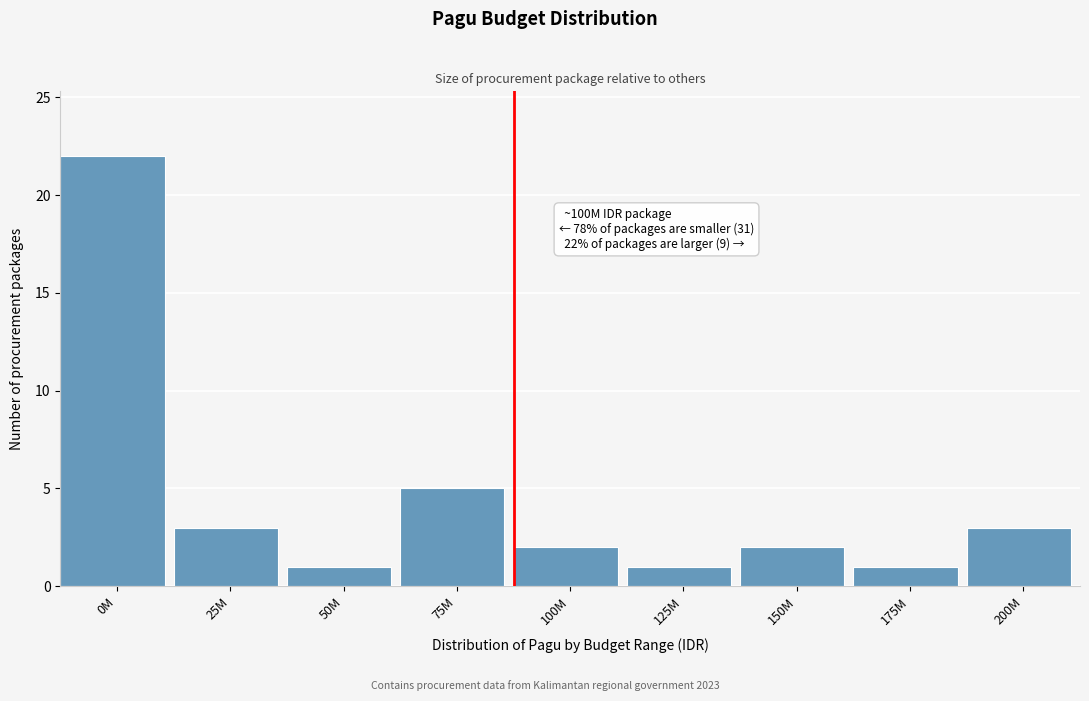

Reading left to right, list all the values displayed in this chart.

22	3	1	5	2	1	2	1	3